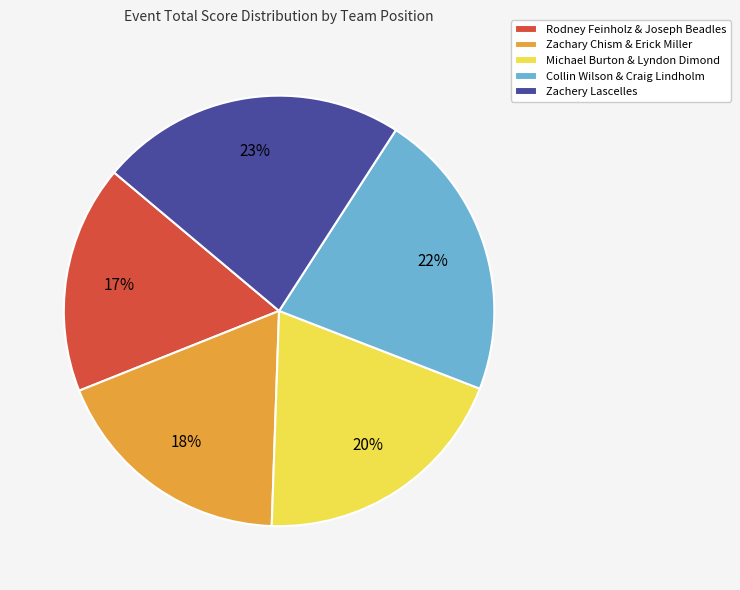

To the nearest percent, what percentage of the pie is Michael Burton & Lyndon Dimond?

20%